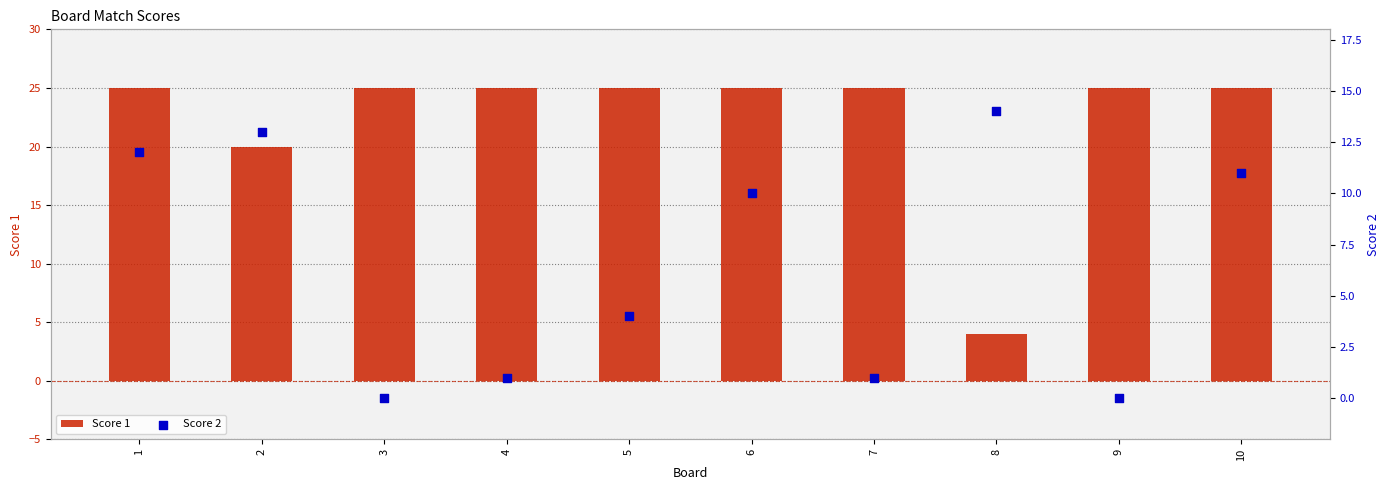

At which category is the sum across all series the highest?

1